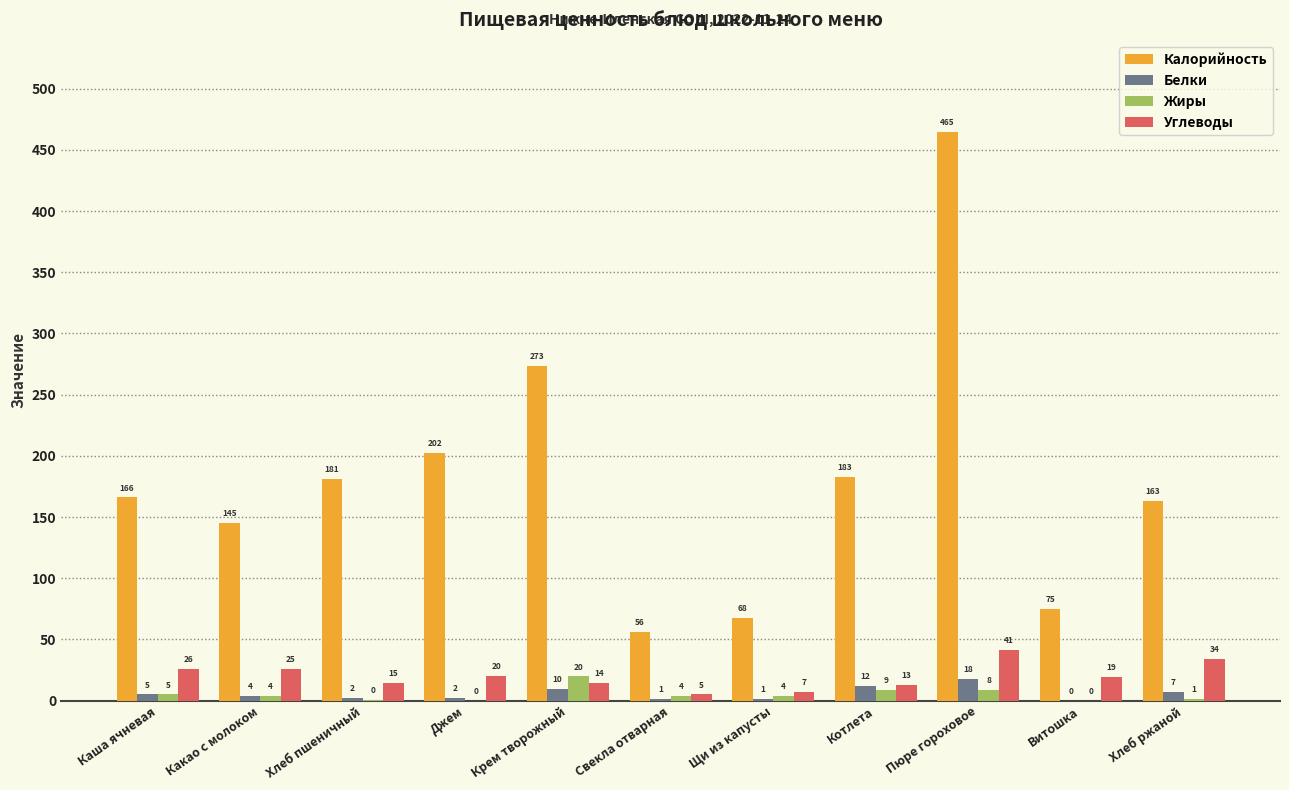

Where is Калорийность nearest to the value 260?

Крем творожный